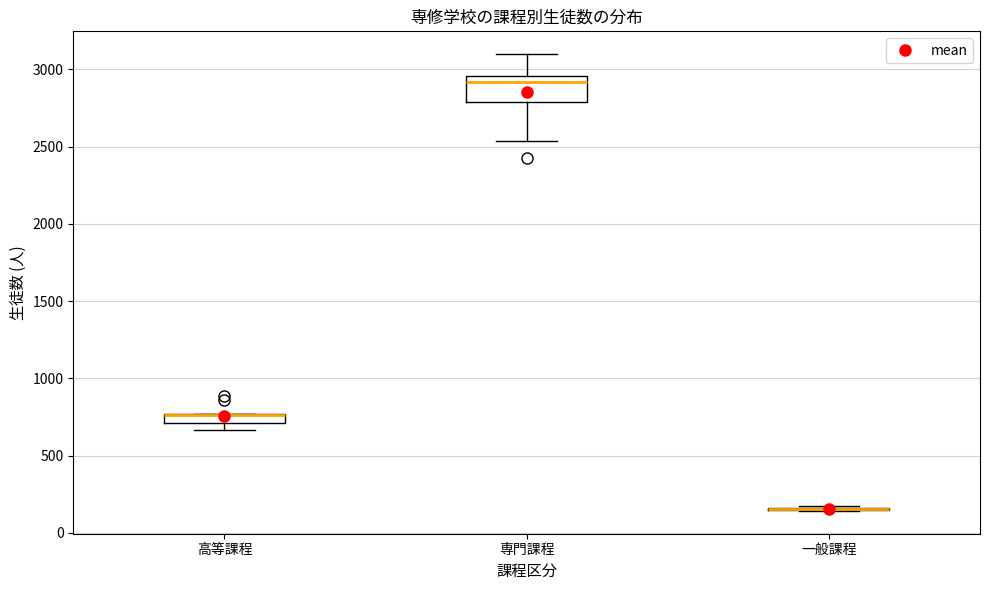

Comparing the boxes themselves (not the whiskers), which one is the tallest?

専門課程